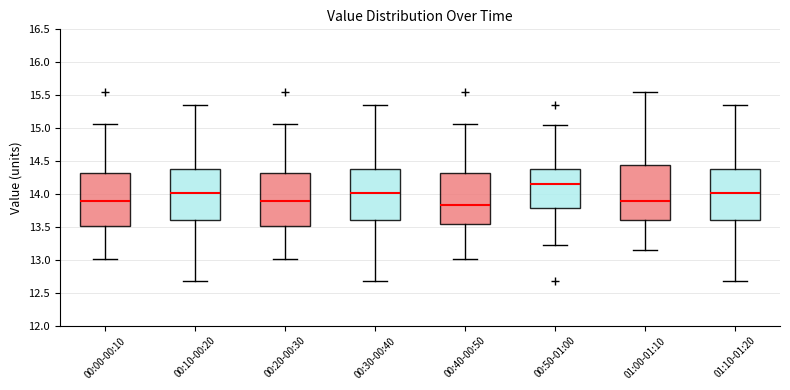

Reading left to right, transcribe this box plot: for each box, give where its median line is, the range the box spans, and where its two whiskers end, as read against the y-axis. The values are not printed on the chart, so give them approximately, as read against the axis.

00:00-00:10: median 13.90, box 13.50 to 14.30, whiskers 13.00 to 15.05
00:10-00:20: median 14.00, box 13.60 to 14.40, whiskers 12.70 to 15.35
00:20-00:30: median 13.90, box 13.50 to 14.30, whiskers 13.00 to 15.05
00:30-00:40: median 14.00, box 13.60 to 14.40, whiskers 12.70 to 15.35
00:40-00:50: median 13.85, box 13.55 to 14.30, whiskers 13.00 to 15.05
00:50-01:00: median 14.15, box 13.80 to 14.40, whiskers 13.25 to 15.05
01:00-01:10: median 13.90, box 13.60 to 14.45, whiskers 13.15 to 15.55
01:10-01:20: median 14.00, box 13.60 to 14.40, whiskers 12.70 to 15.35